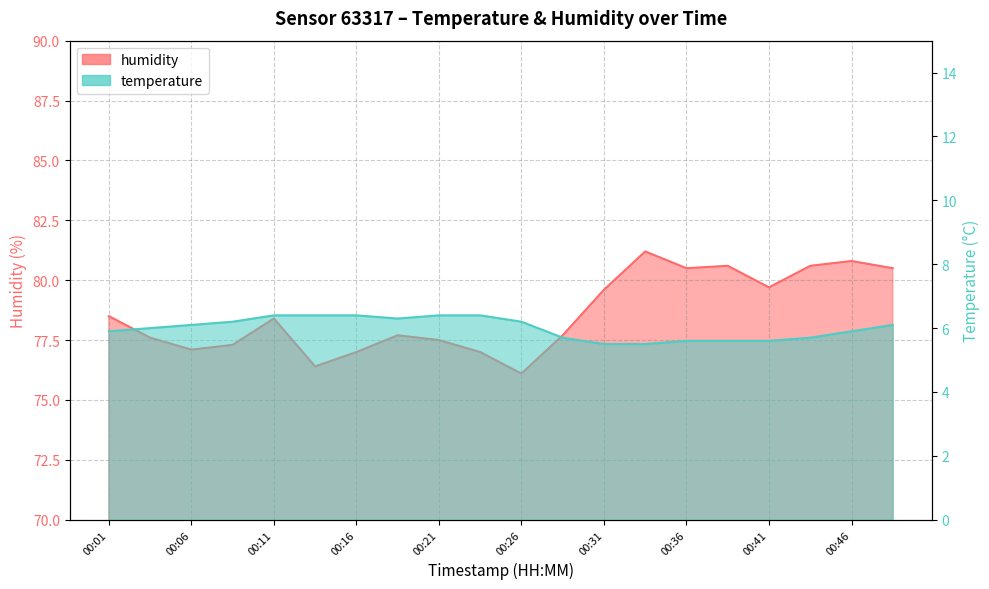

The value of temperature at 00:03 is 1.7. True or false?

False